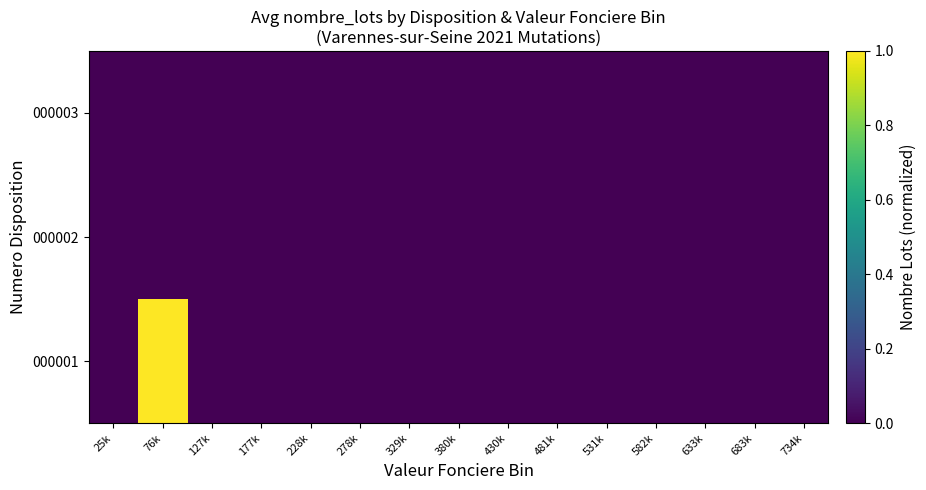

Count the number of categories in the chart.

15